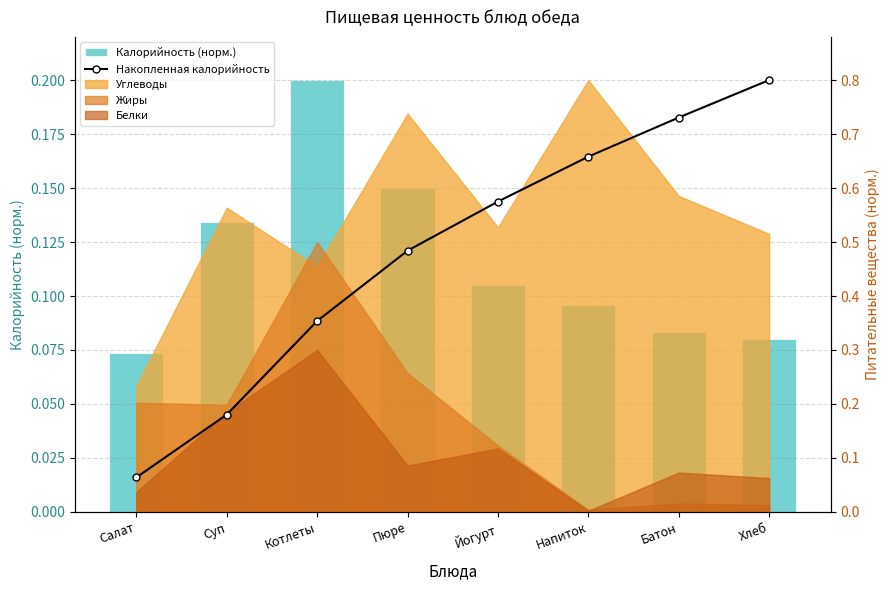

Is it true that Калорийность (норм.) equals 0.1 at Хлеб?

False